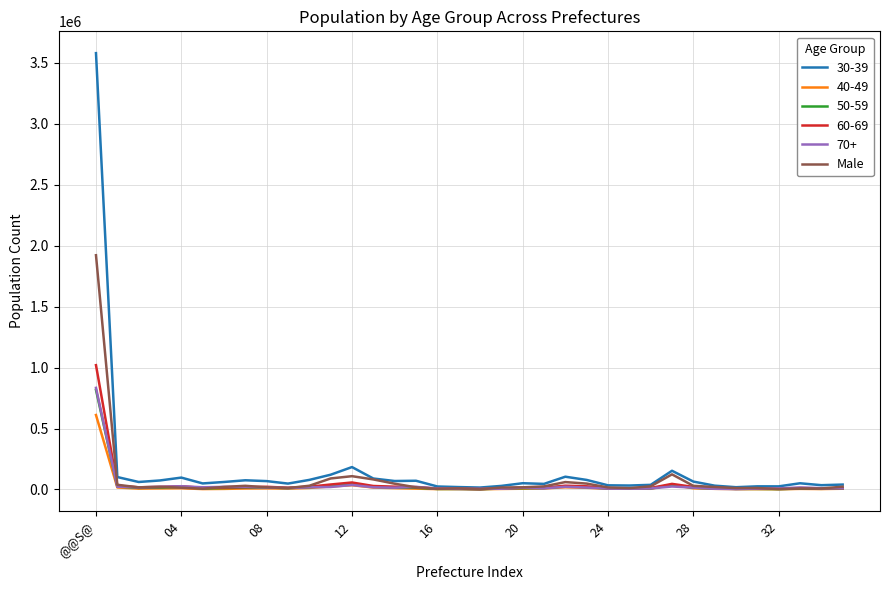

Which series has the largest range (max minus min)?

30-39